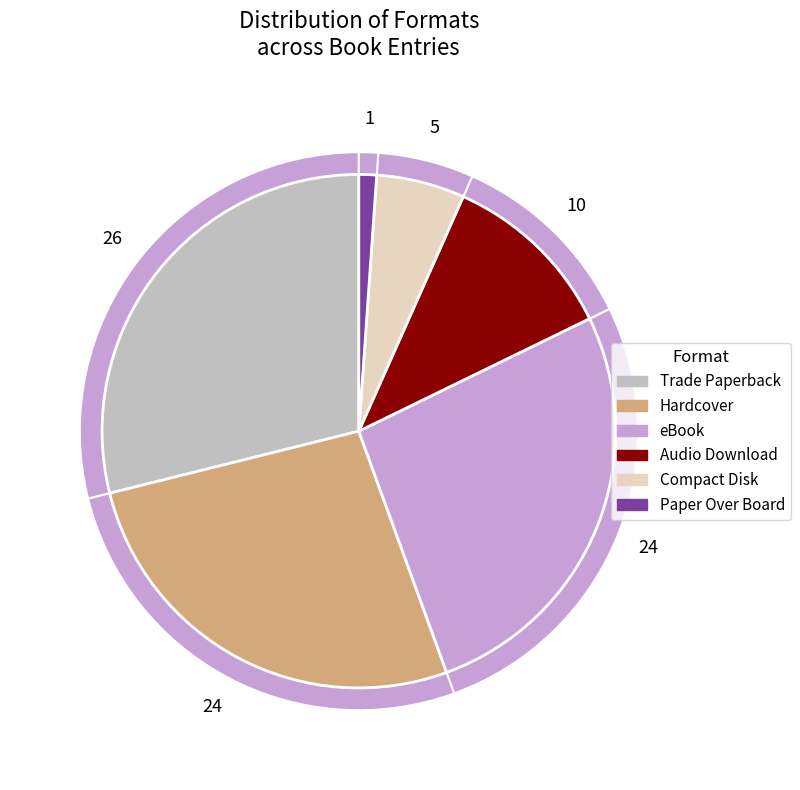

How many slices are in this pie chart?

6